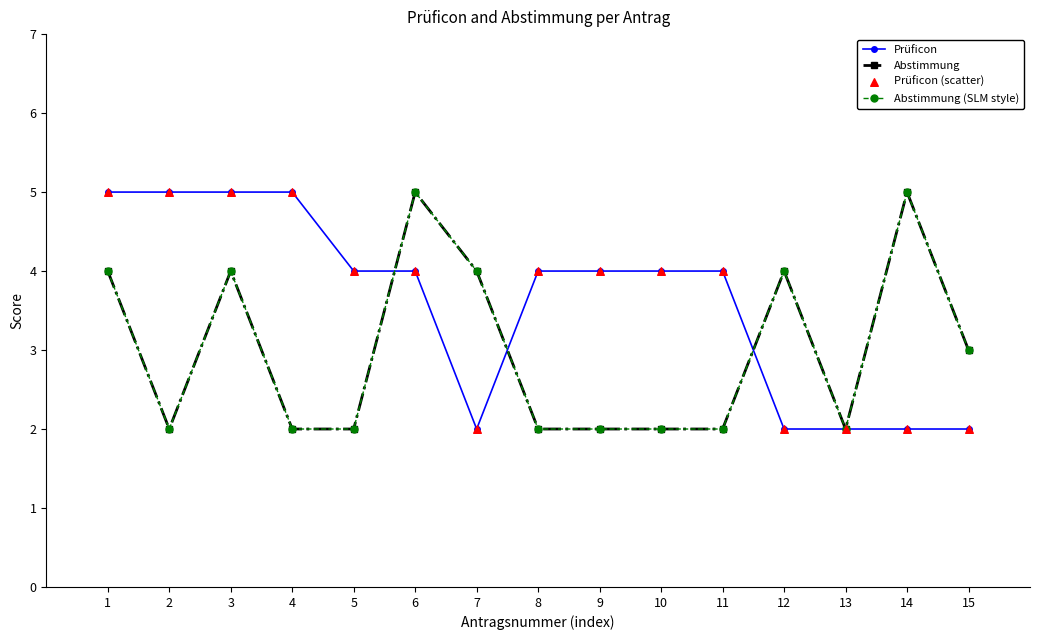

Is this an area chart (filled region under the line)?

No